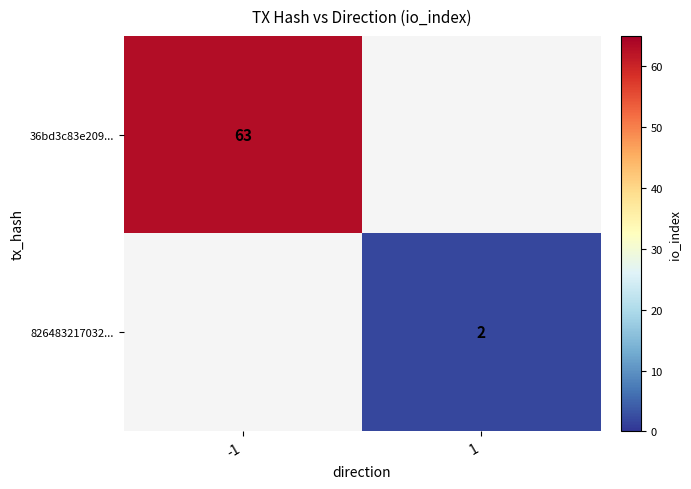

True or false: 826483217032... has a value of 3 at 1.

False